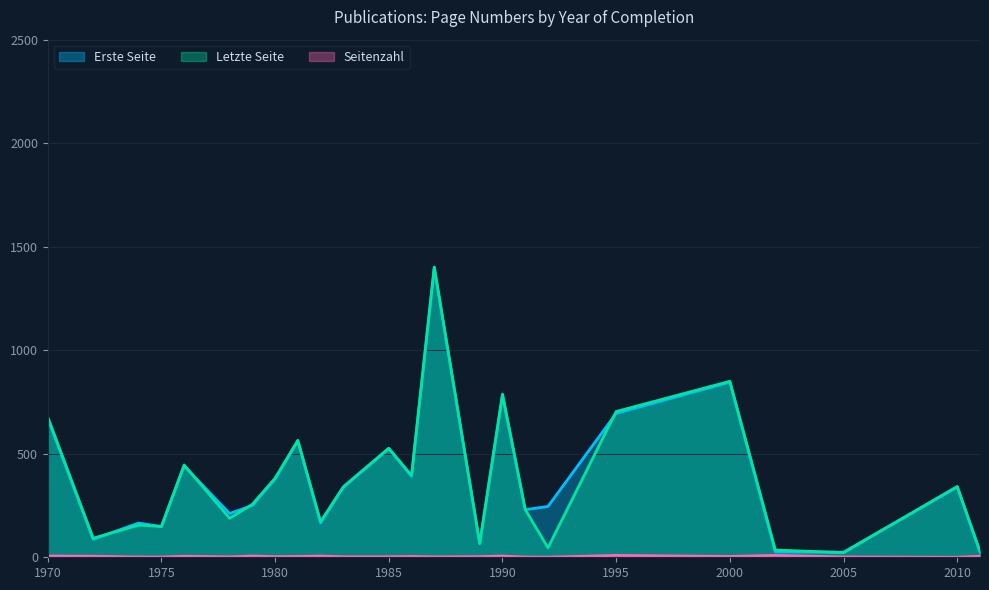

What is the highest value of the Erste Seite series?

1399.5